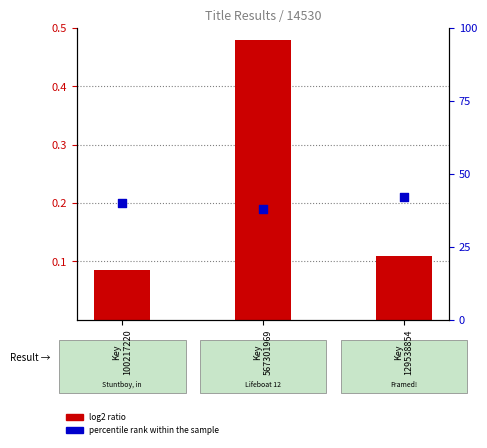

What is the total value across all series at Key
100217220?

40.1